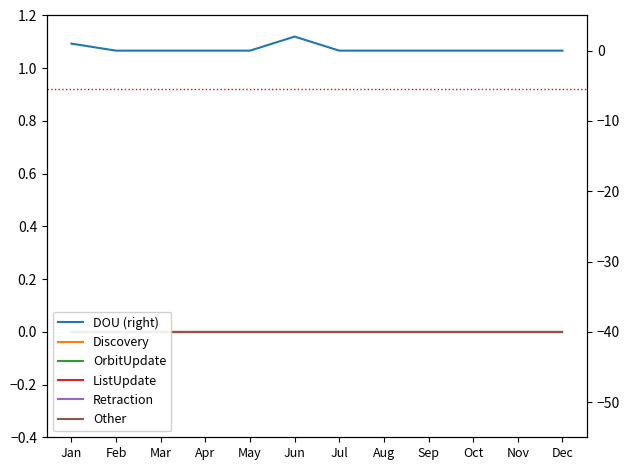

True or false: DOU (right) and Other intersect in this chart.

False